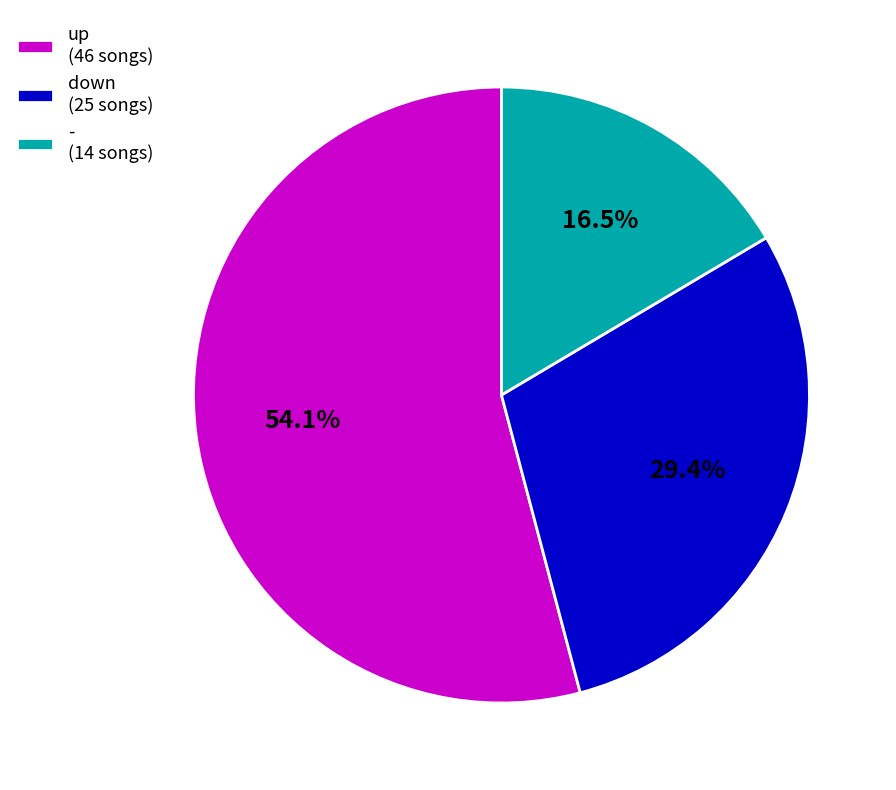

To the nearest percent, what is the difference between the largest and smallest slice percentages?

38%